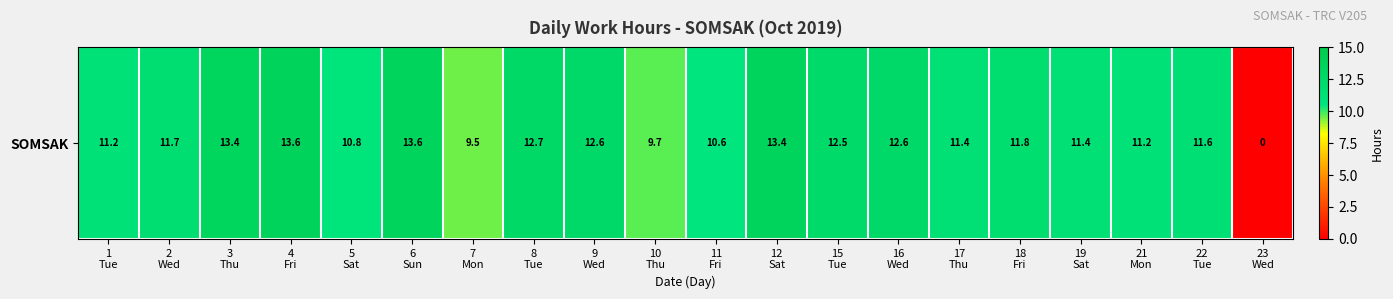

Reading right to left, list all the values displayed in this chart.

0.0	11.6	11.2	11.4	11.8	11.4	12.6	12.5	13.4	10.6	9.7	12.6	12.7	9.5	13.6	10.8	13.6	13.4	11.7	11.2